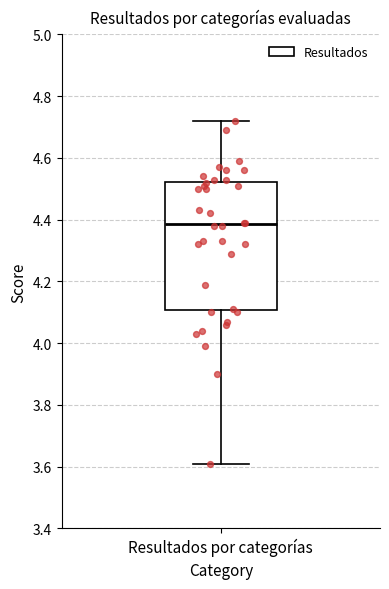

Where does the lower whisker of the box for Resultados por categorías end on the y-axis? The values are not printed on the chart, so give them approximately, as read against the axis.

3.62